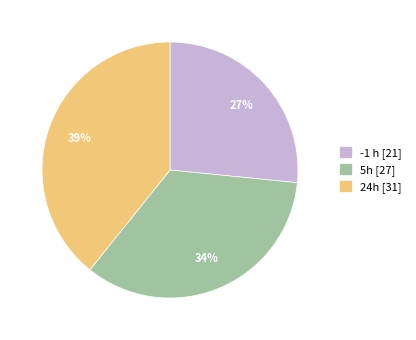

To the nearest percent, what percentage of the pie is -1 h?

27%